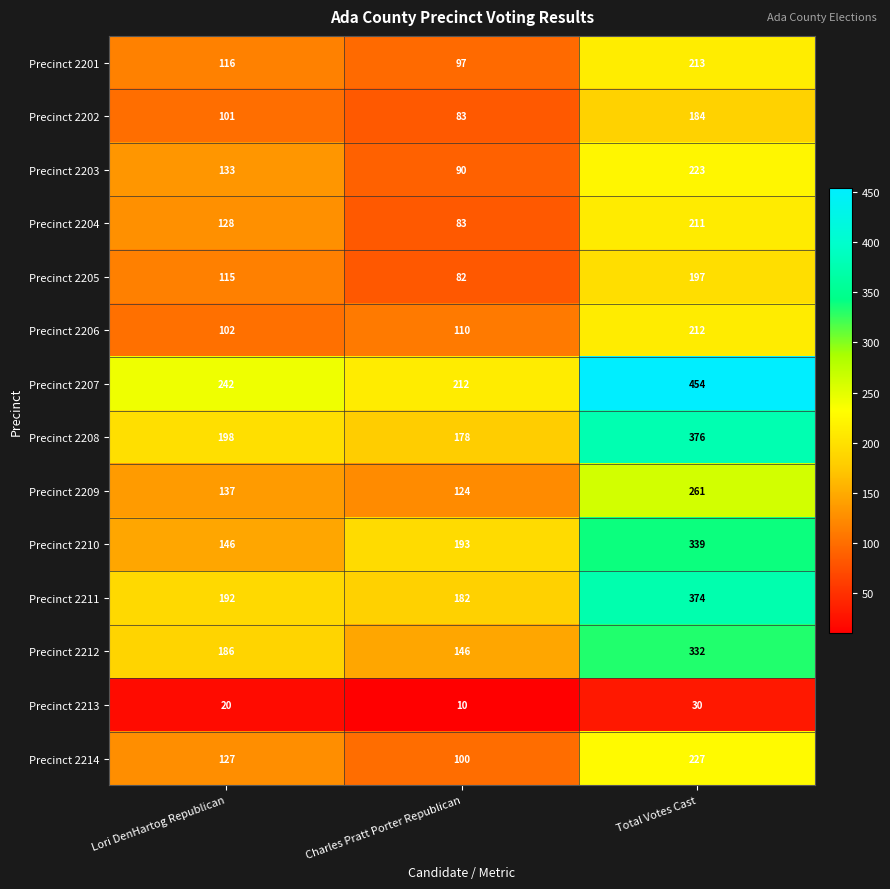

What value does the Precinct 2205 series have at Lori DenHartog Republican?

115